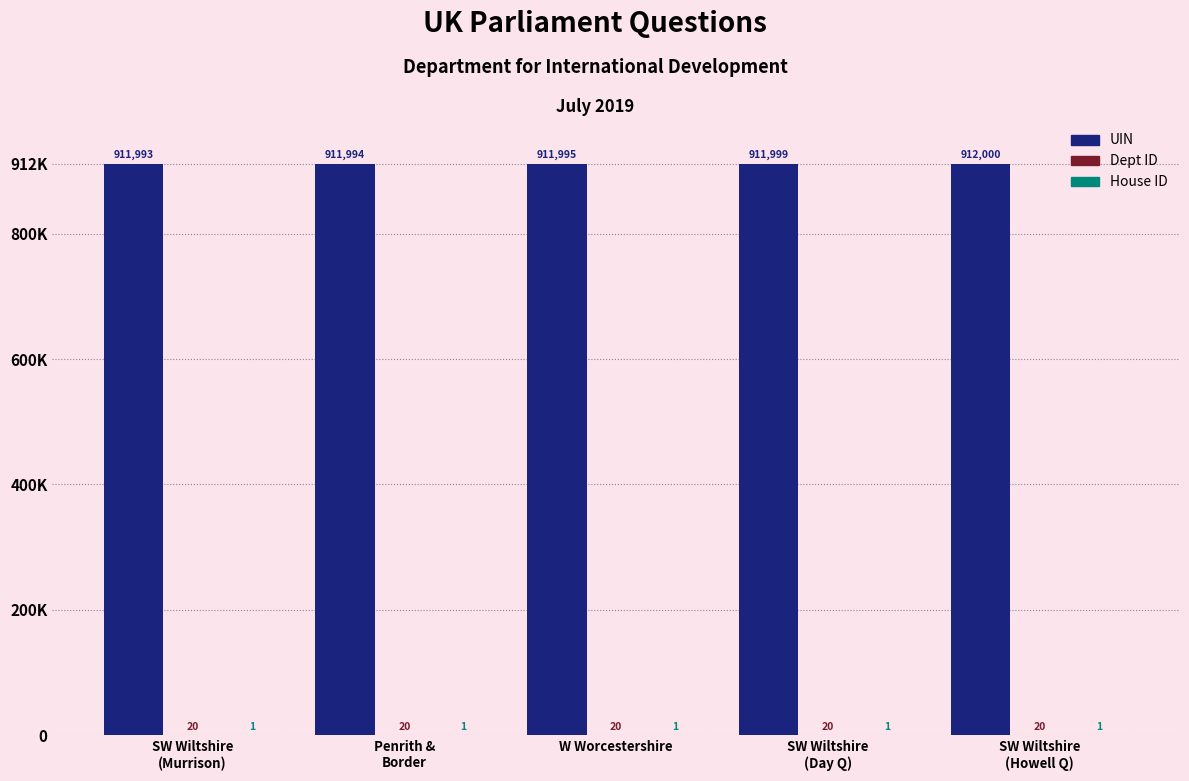

Are the bars grouped side by side (vs. stacked)?

Yes